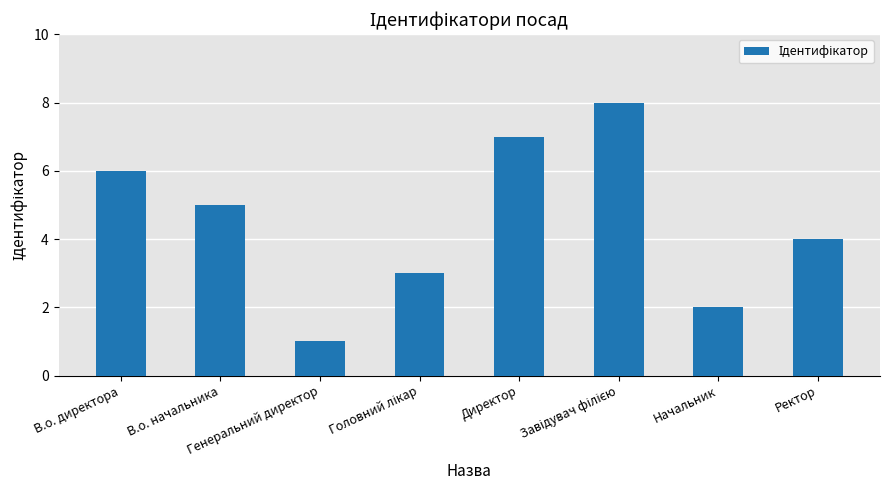

Which category has the lowest value across all series?

Генеральний директор